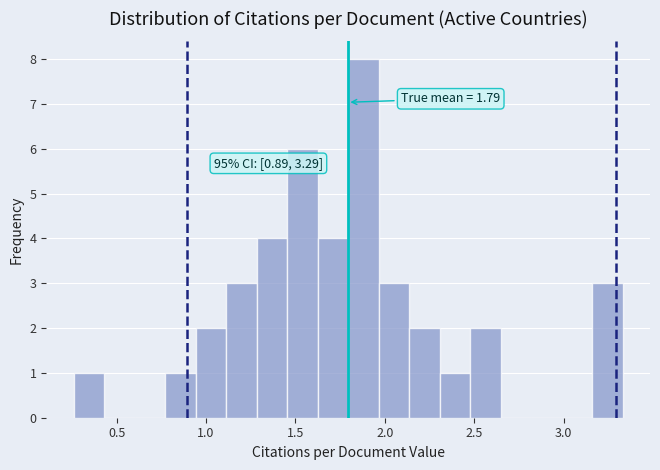

Around what value on the x-axis is the tallest bar? Give the approximate position of its centre, as read against the axis.

1.90